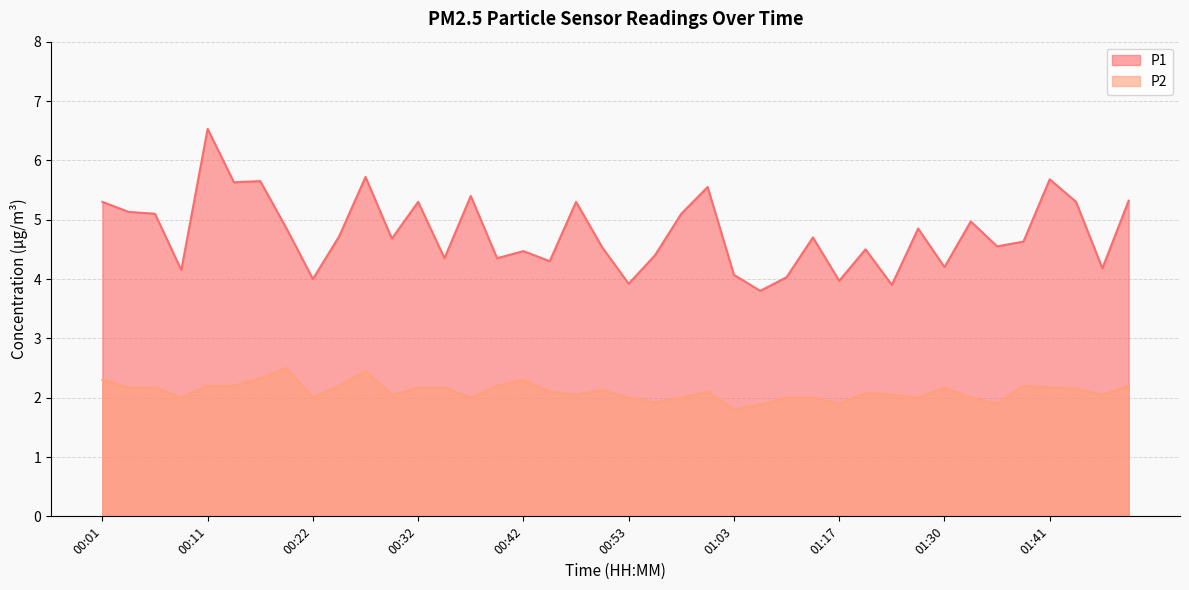

The P2 series shows 2.0 at 01:25. True or false?

True